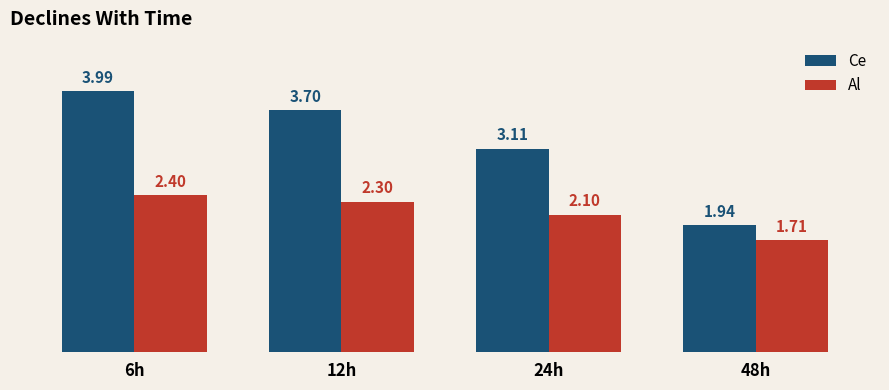

Rank the series at 24h from lowest to highest value.

Al, Ce